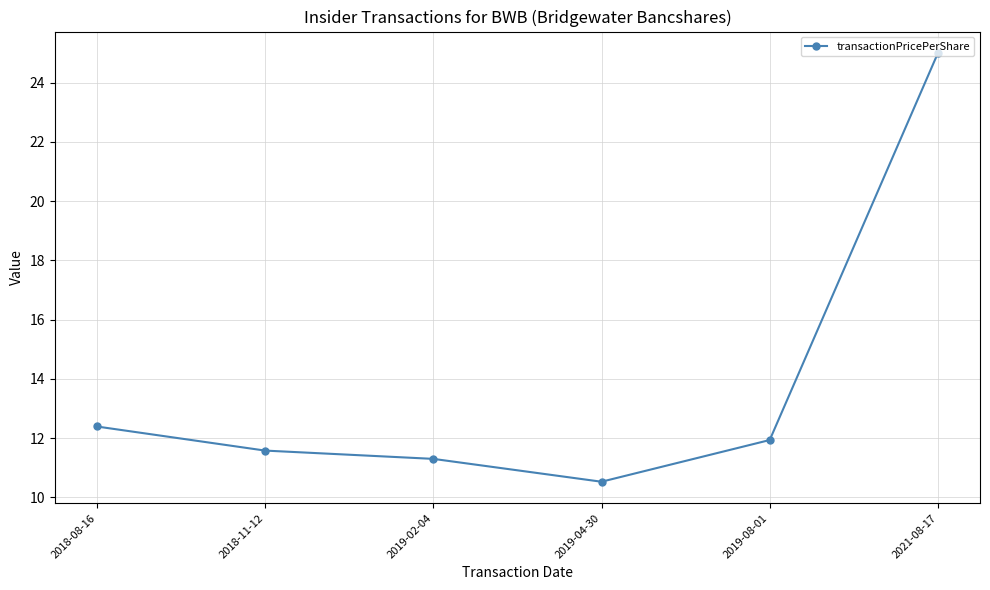

Which label corresponds to the smallest value in the chart?

2019-04-30